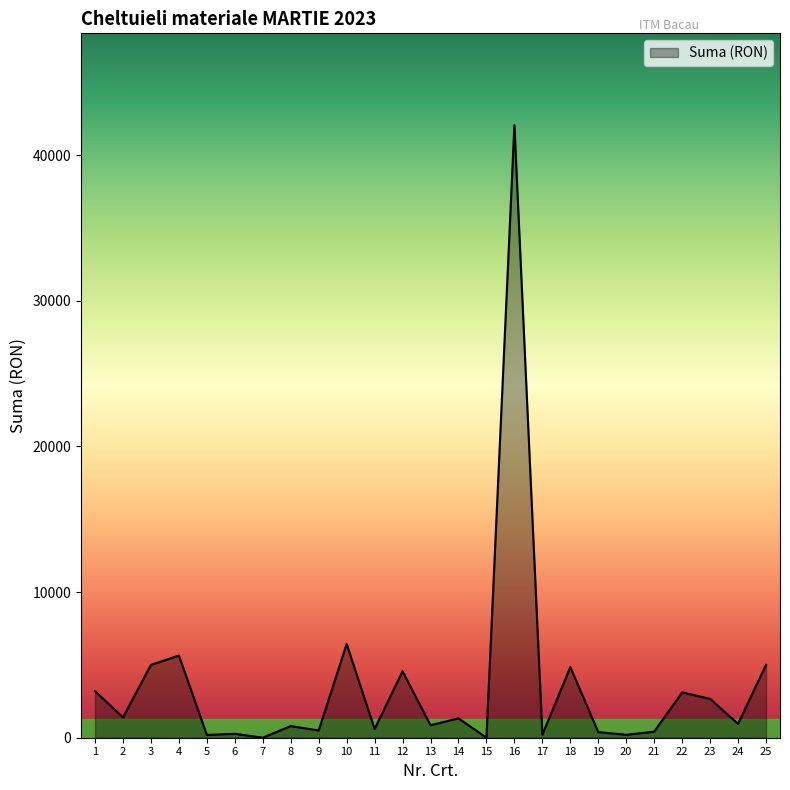

What is the maximum value shown in the chart?

42050.0